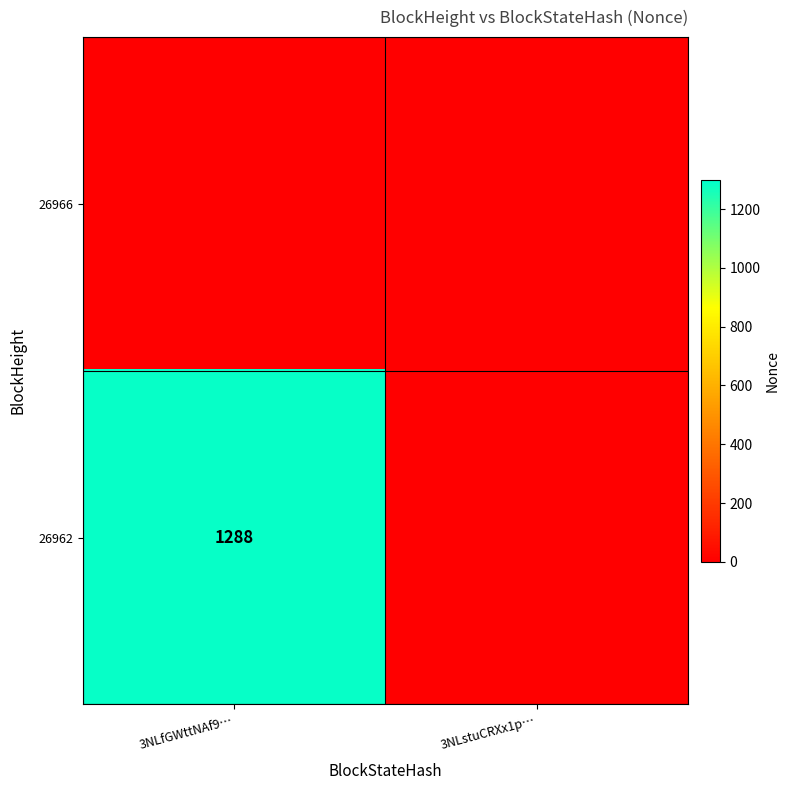

The value of 26962 at 3NLfGWttNAf9… is 1810. True or false?

False